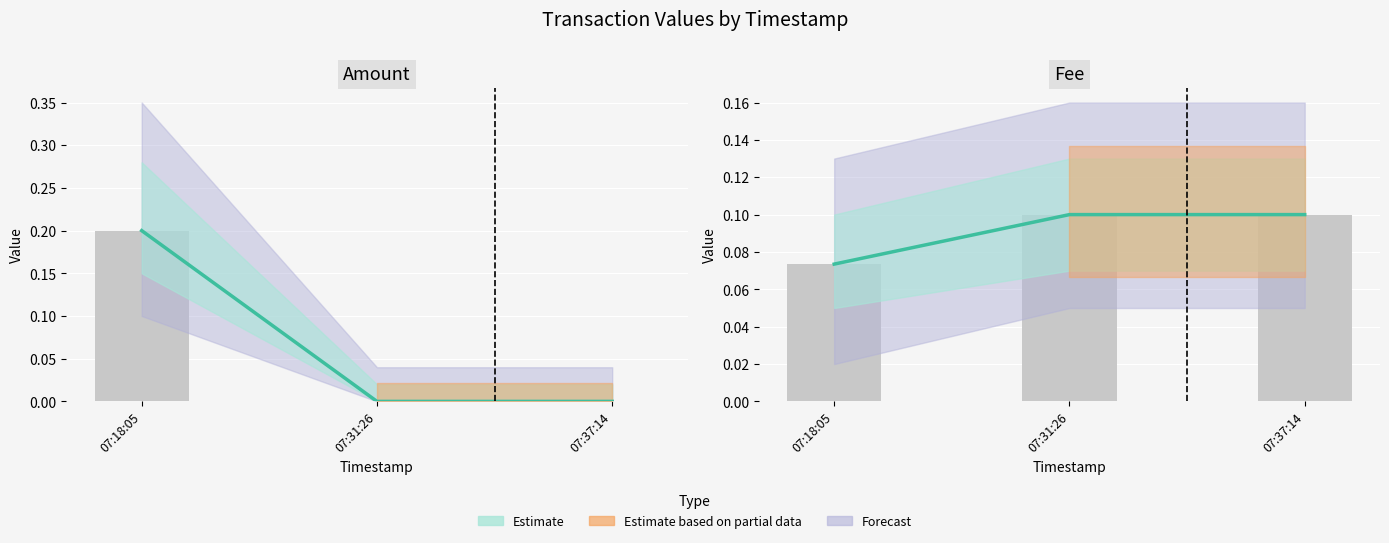

What is the maximum value for Fee?

0.1